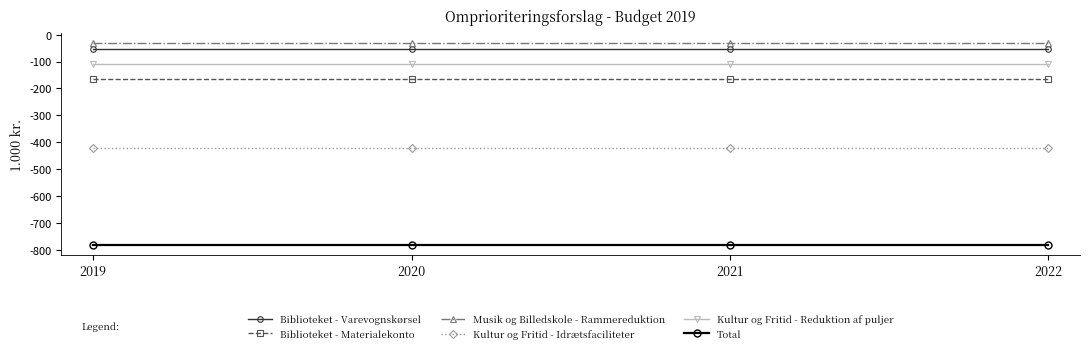

True or false: Kultur og Fritid - Reduktion af puljer and Biblioteket - Materialekonto cross at least once.

False